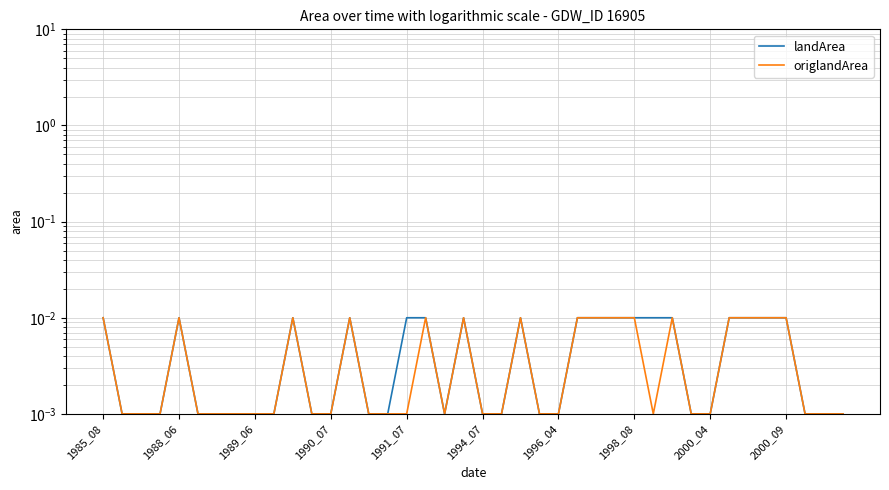

At which category is the sum across all series the highest?

1985_08